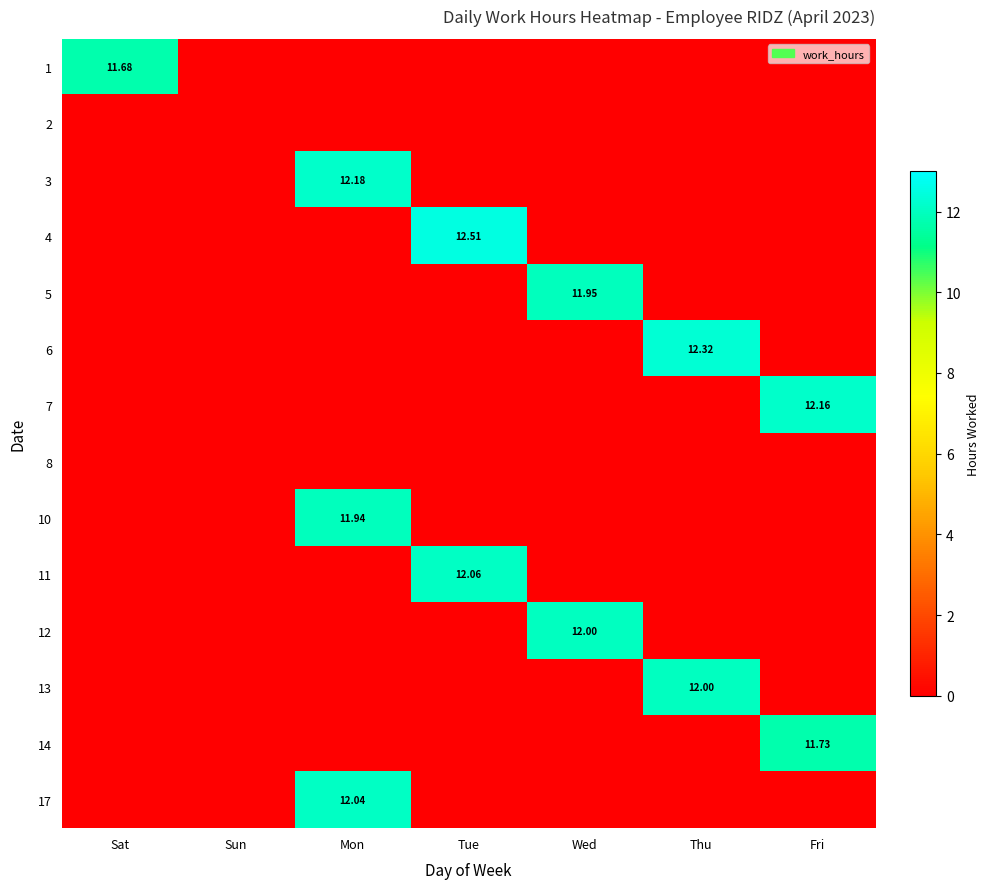

Which category has the lowest value across all series?

Sun